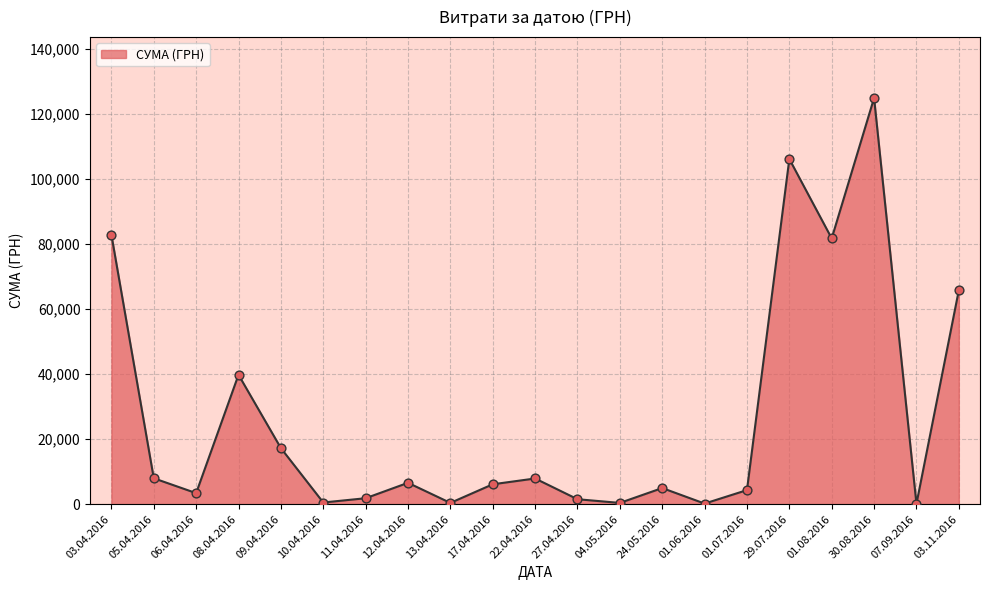

Between 08.04.2016 and 24.05.2016, which is larger?

08.04.2016